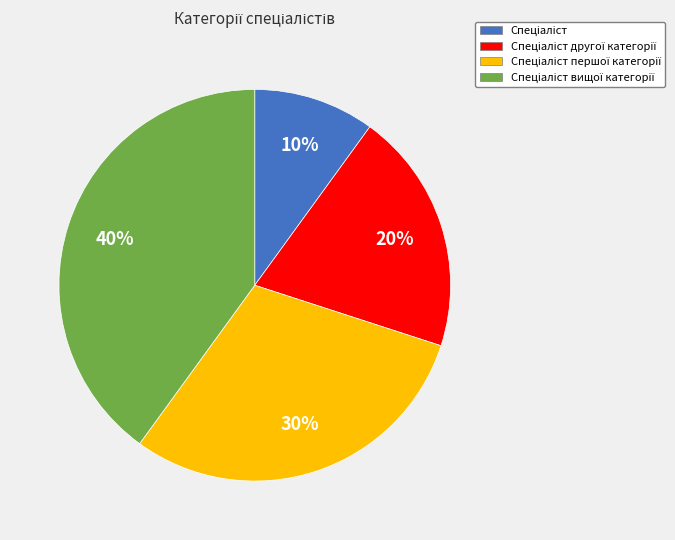

To the nearest percent, what is the average slice percentage?

25%